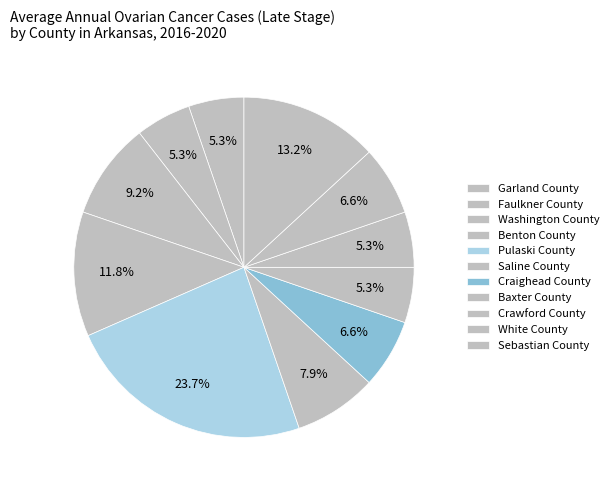

To the nearest percent, what is the average slice percentage?

9%